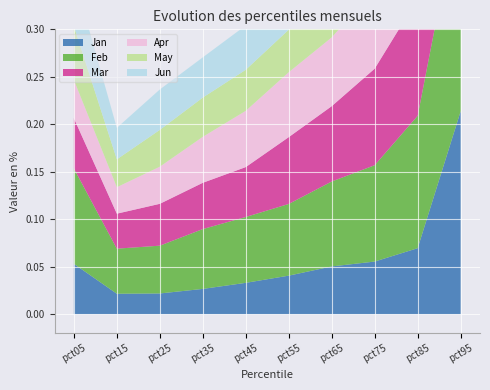

Reading left to right, what are all the values shown in this chart?

Jan: 0.1	0.0	0.0	0.0	0.0	0.0	0.1	0.1	0.1	0.2
Feb: 0.1	0.0	0.1	0.1	0.1	0.1	0.1	0.1	0.1	0.2
Mar: 0.1	0.0	0.0	0.0	0.1	0.1	0.1	0.1	0.1	0.2
Apr: 0.0	0.0	0.0	0.0	0.1	0.1	0.1	0.1	0.1	0.3
May: 0.1	0.0	0.0	0.0	0.0	0.0	0.1	0.1	0.1	0.2
Jun: 0.1	0.0	0.0	0.0	0.0	0.1	0.1	0.1	0.1	0.3